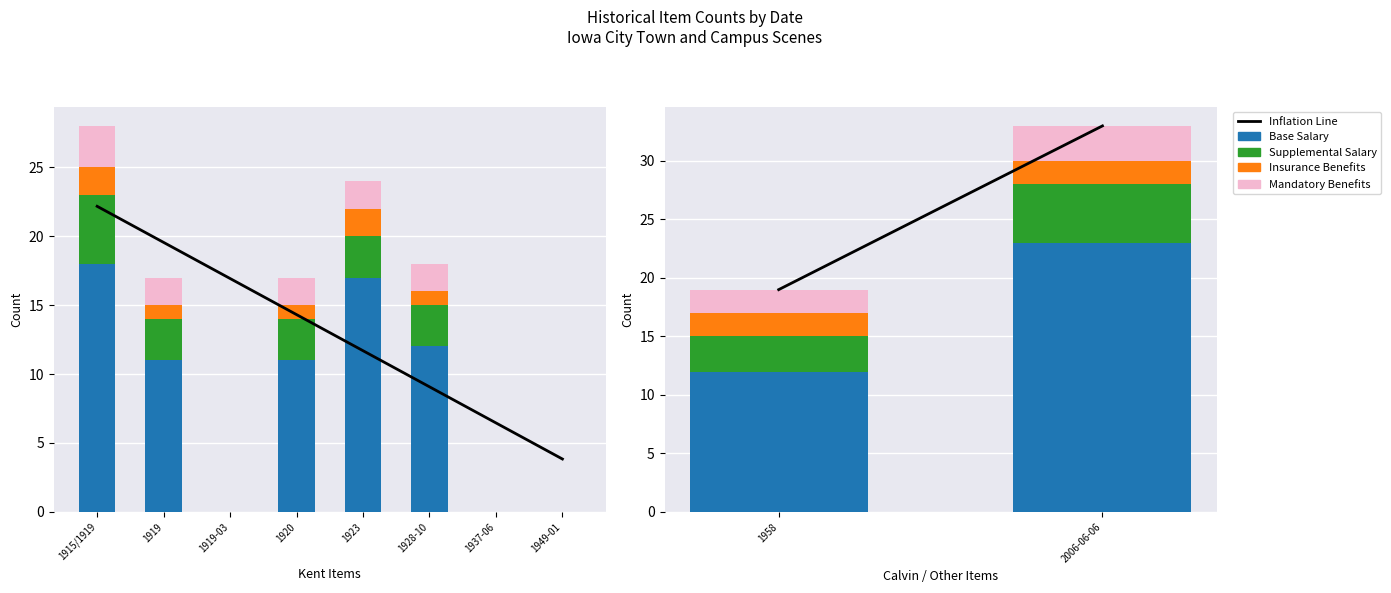

The value of Supplemental Salary at 2006-06-06 is 7.5. True or false?

False